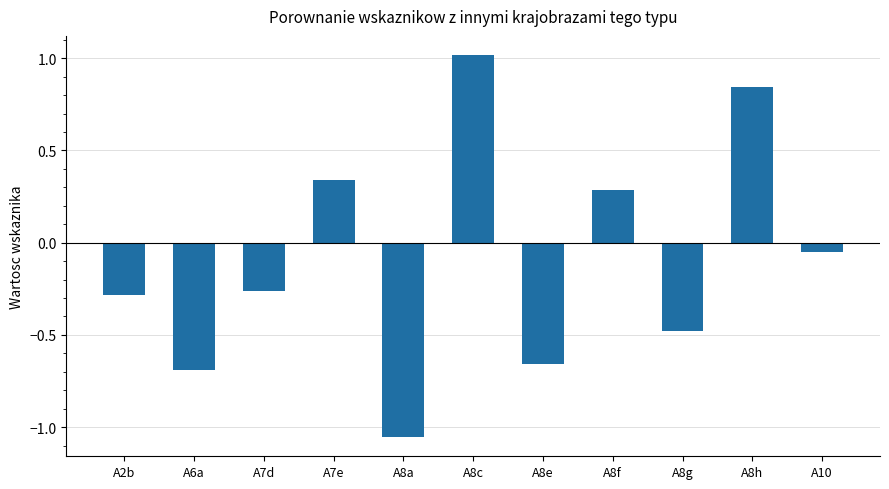

Rank the categories by value from highest to lowest.

A8c, A8h, A7e, A8f, A10, A7d, A2b, A8g, A8e, A6a, A8a